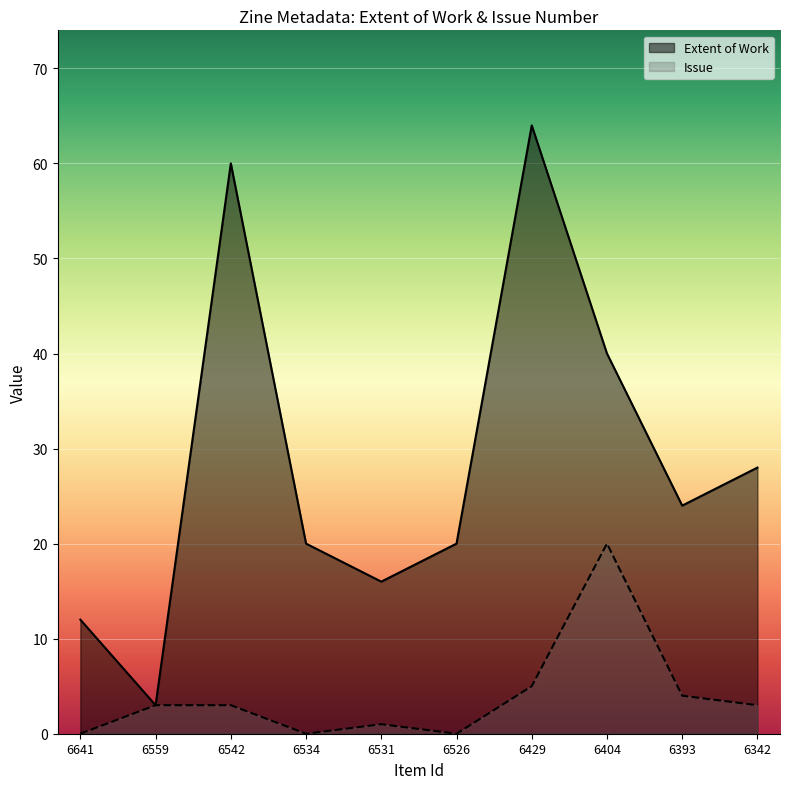

Rank the series by their average value, from lowest to highest.

Issue, Extent of Work